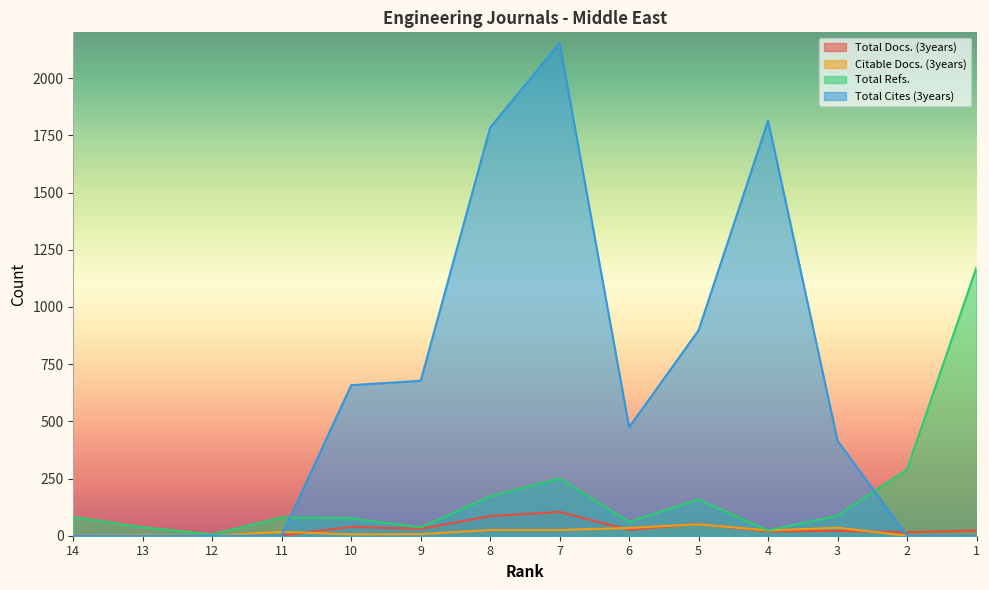

At which label does Total Docs. (3years) reach its minimum?

14